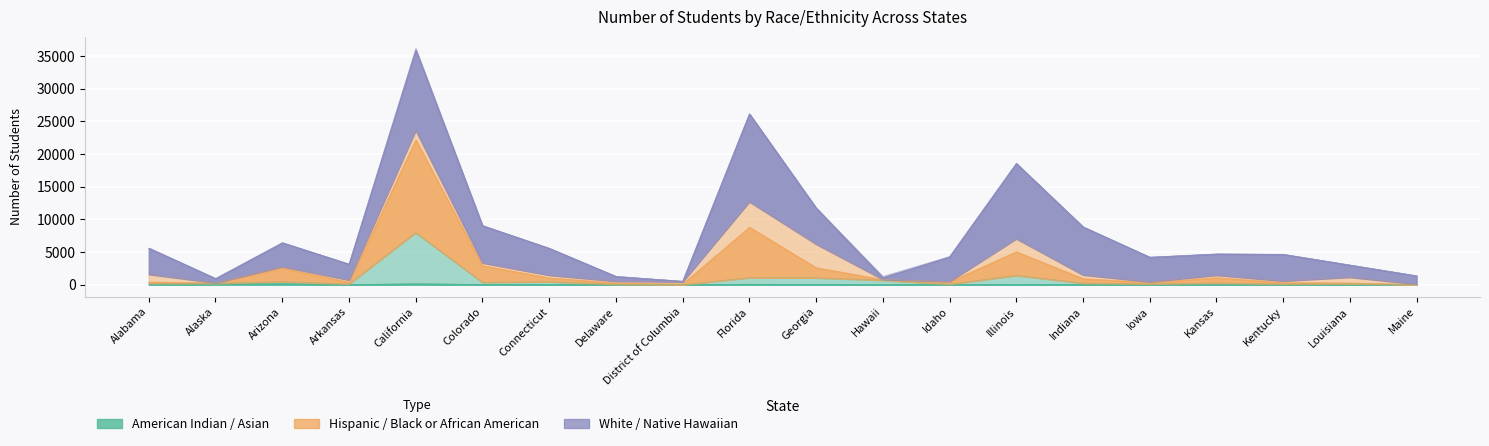

At which label is Hispanic or Latino closest to 11127?

Florida